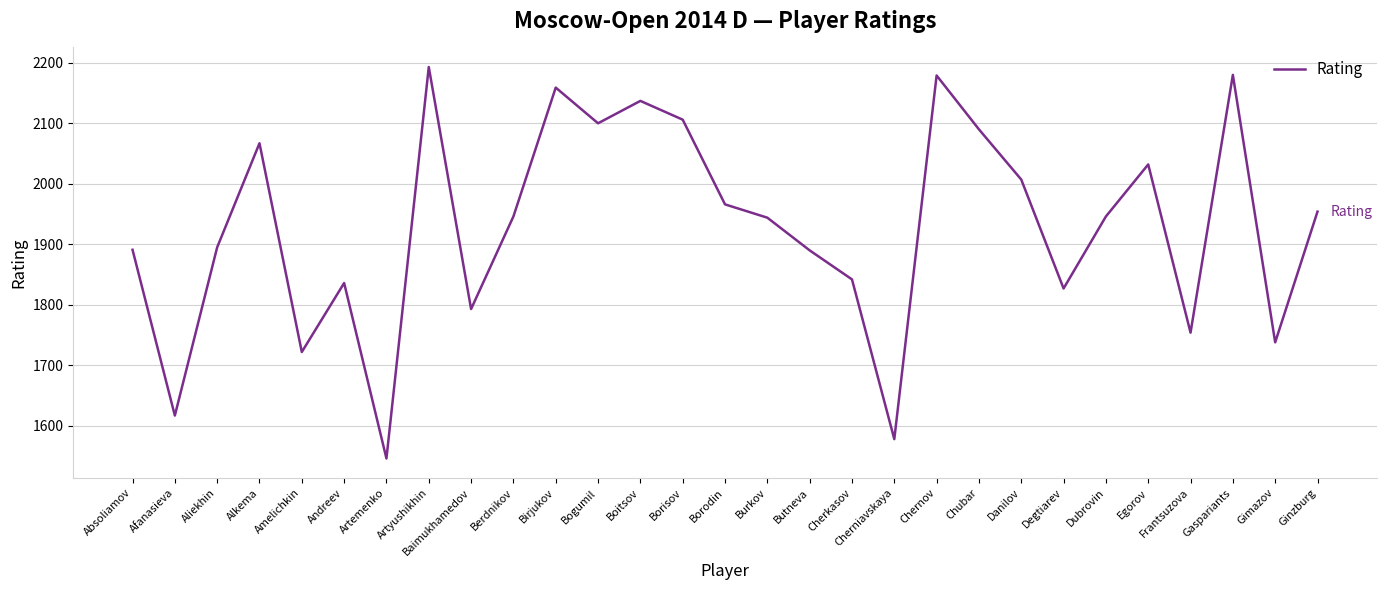

How many lines are shown in the chart?

1